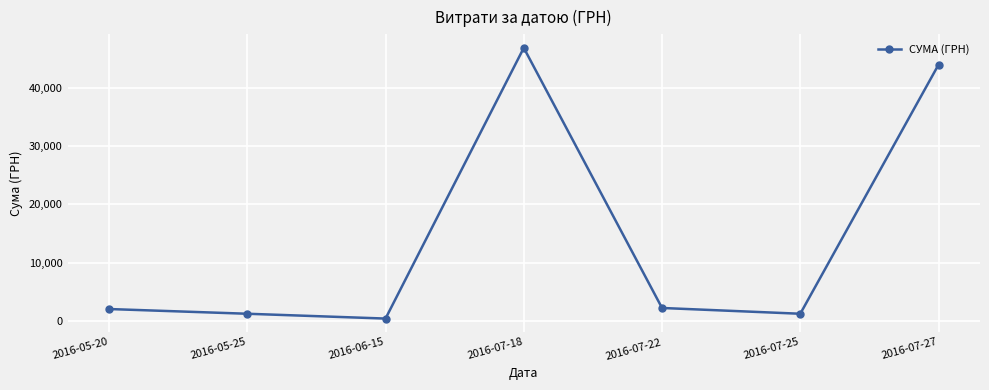

Where is the data nearest to the value 23635?

2016-07-27